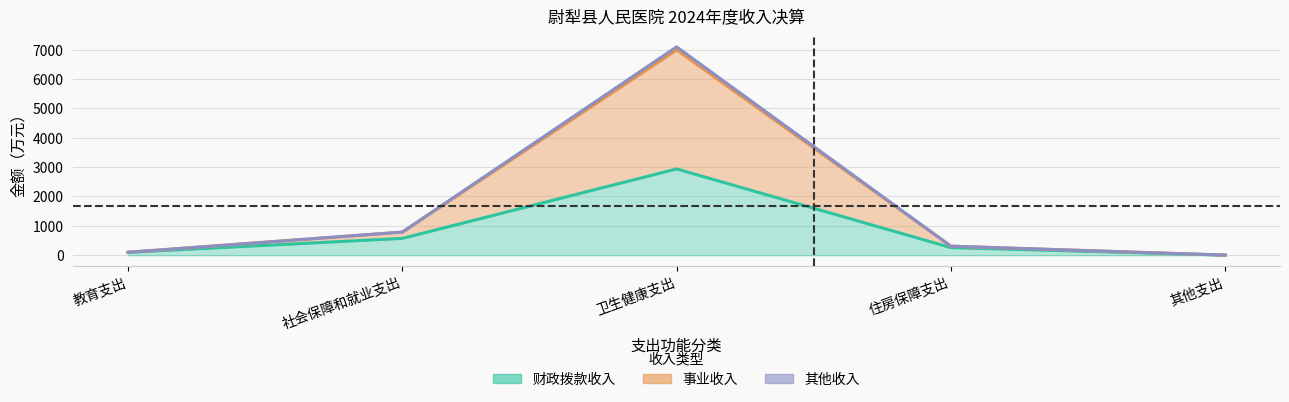

True or false: 其他收入 and 事业收入 cross at least once.

False